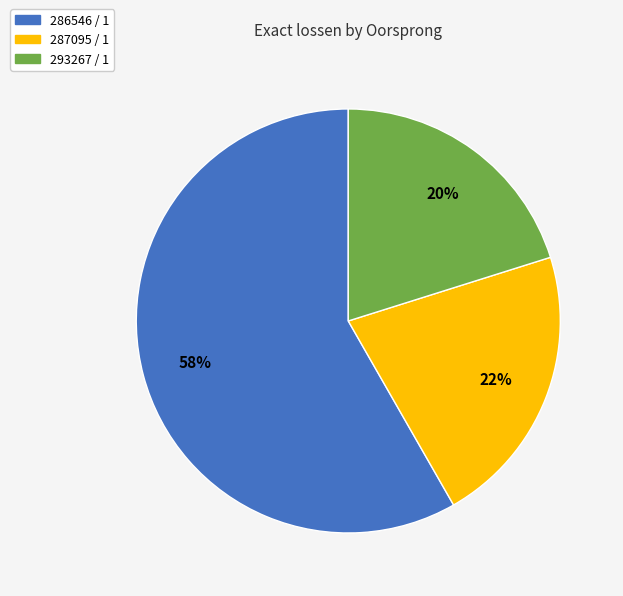

Combined, do 293267 / 1 and 286546 / 1 account for over 50%?

Yes